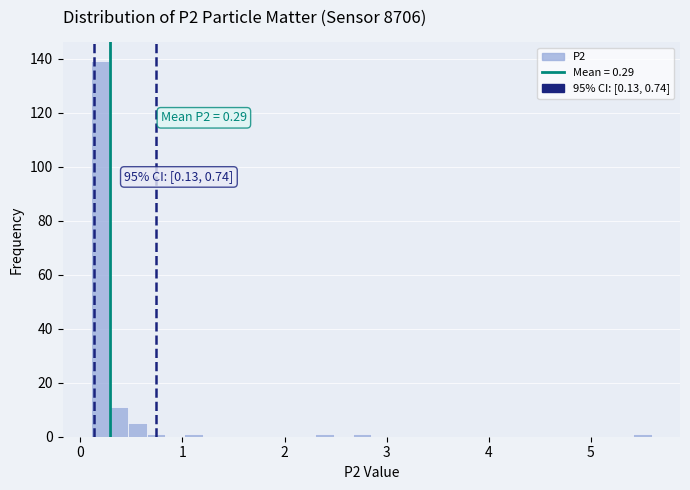

Around what value on the x-axis is the tallest bar? Give the approximate position of its centre, as read against the axis.

0.2